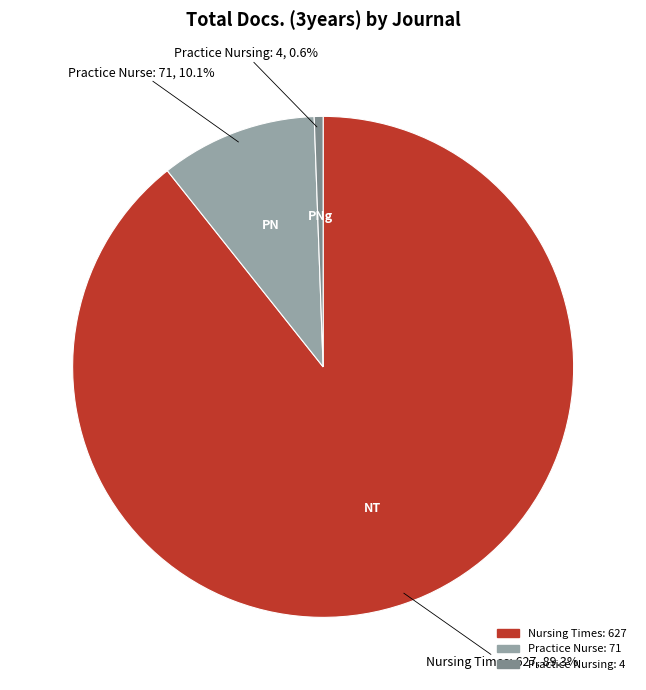

To the nearest percent, what is the difference between the Nursing Times and Practice Nurse slice percentages?

79%